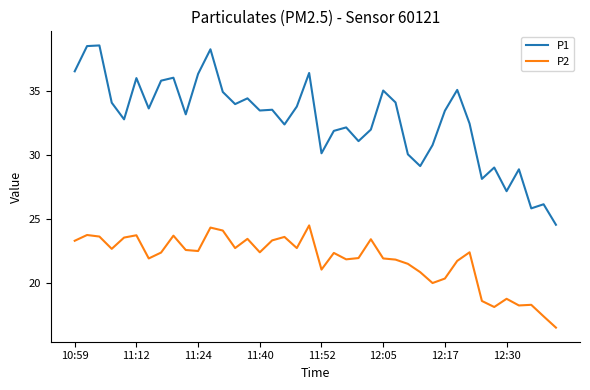

True or false: P1 and P2 intersect in this chart.

False